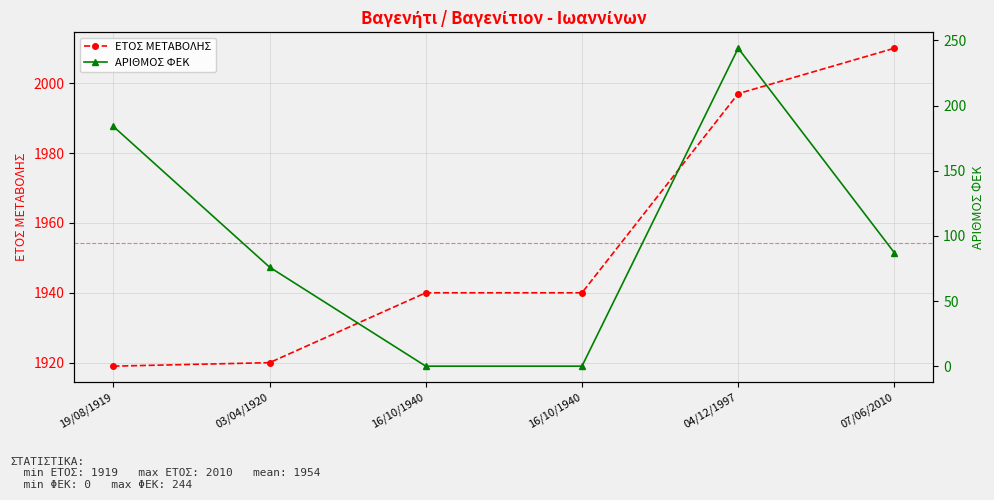

Which category has the lowest value across all series?

16/10/1940